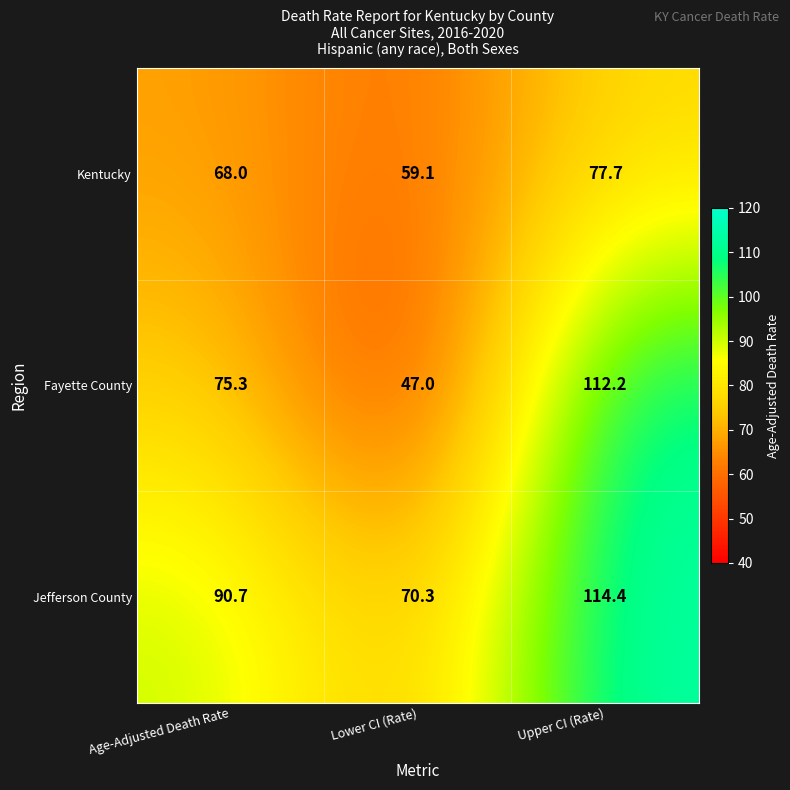

List the series in order of their peak value, highest first.

Jefferson County, Fayette County, Kentucky